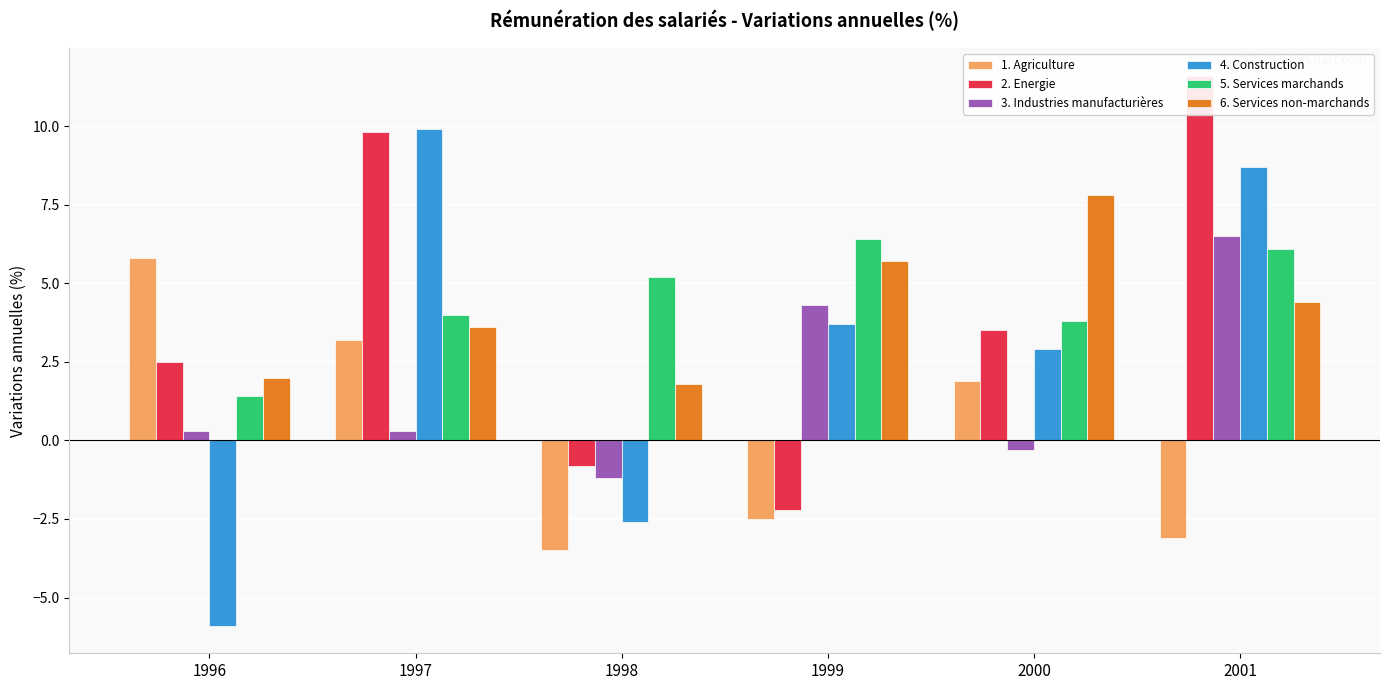

What is the difference between the 1. Agriculture values at 2001 and 1999?

0.6